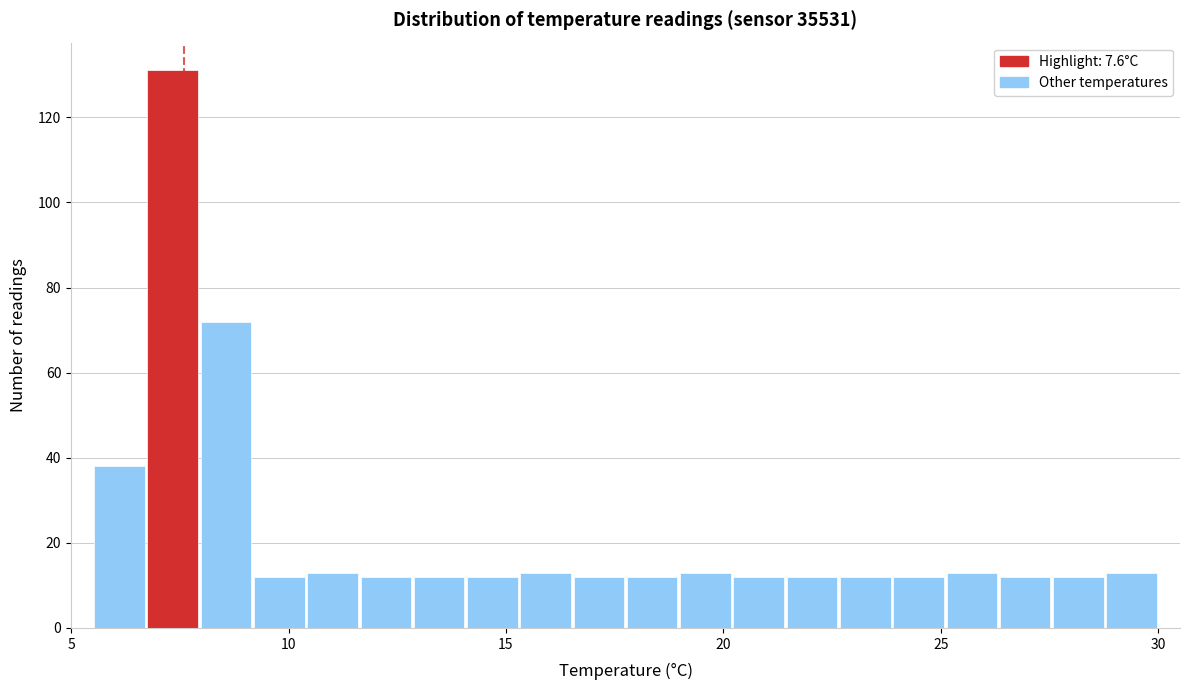

Read against the x-axis, roughly where is the centre of the tallest bar?

7.5